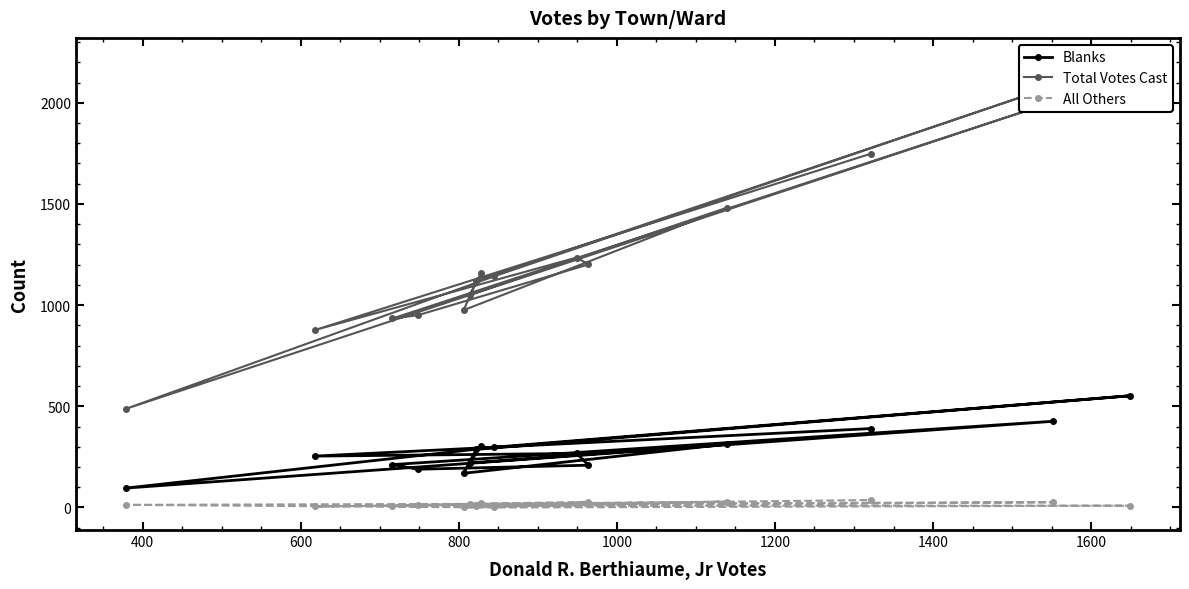

Count the number of data series in this chart.

3